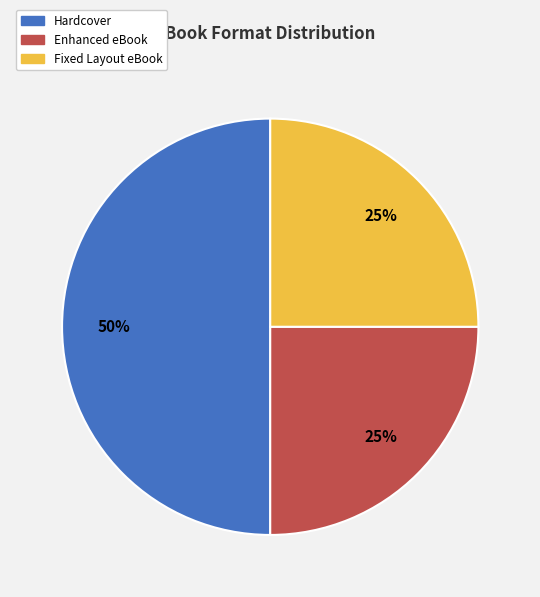

How many segments does this pie chart have?

3